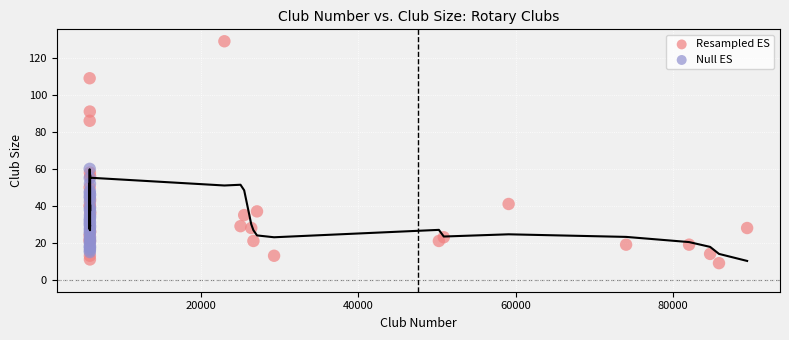

Which series has the widest spread of Y values?

Resampled ES